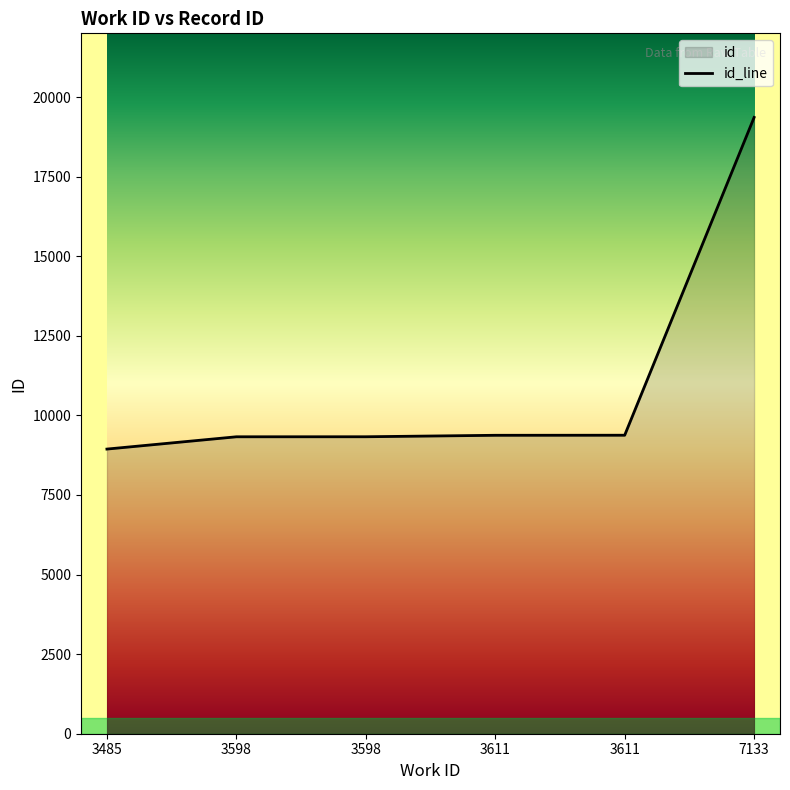

Between 3598 and 3598, which is larger?

3598